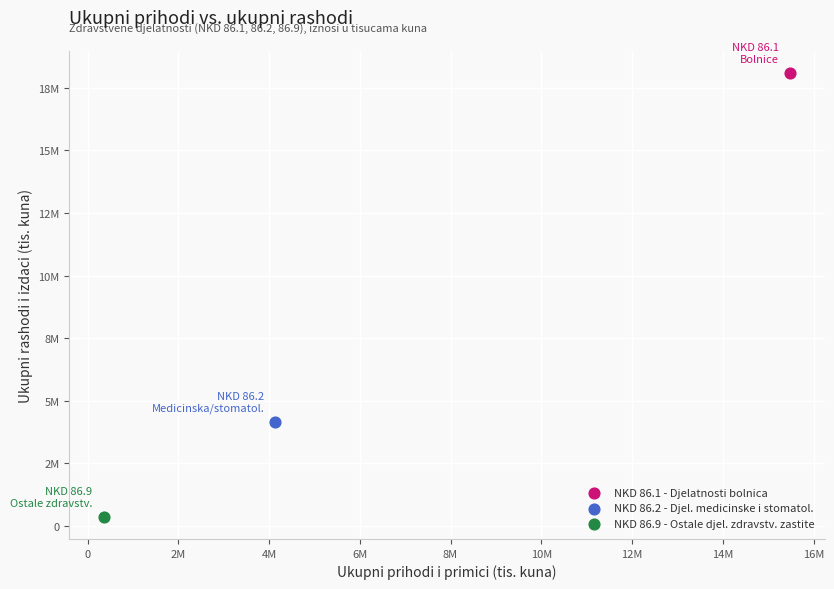

What are all the series names shown in the legend?

NKD 86.1 - Djelatnosti bolnica, NKD 86.2 - Djel. medicinske i stomatol., NKD 86.9 - Ostale djel. zdravstv. zastite